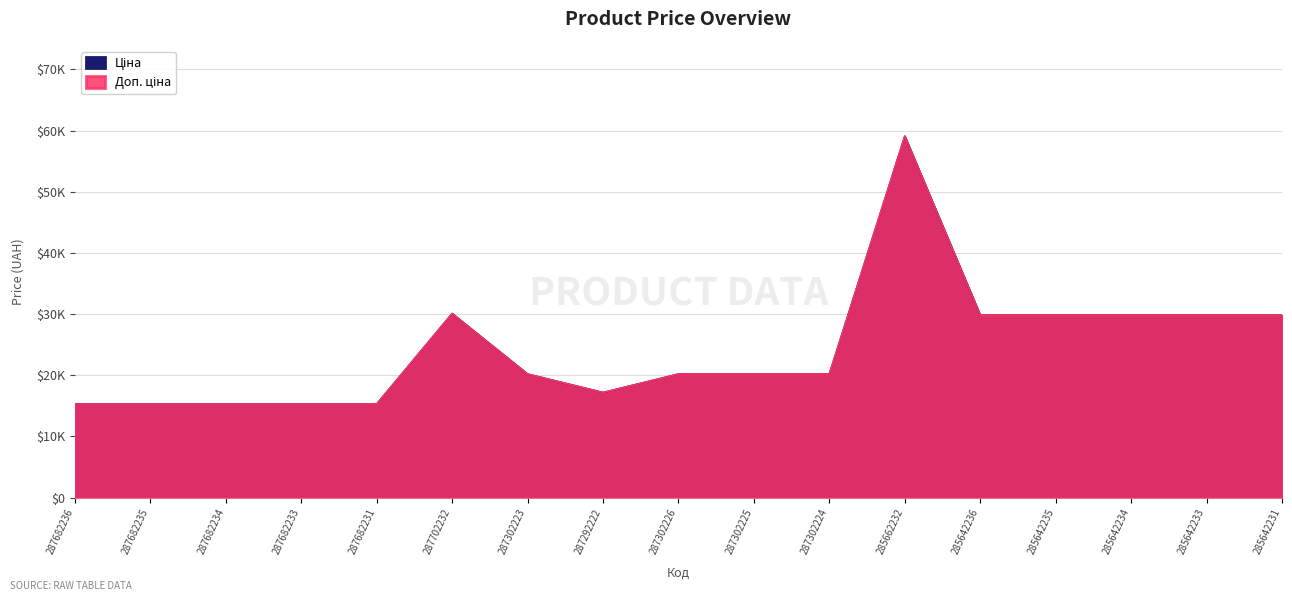

Which has a higher value, 287682234 or 287292222?

287292222